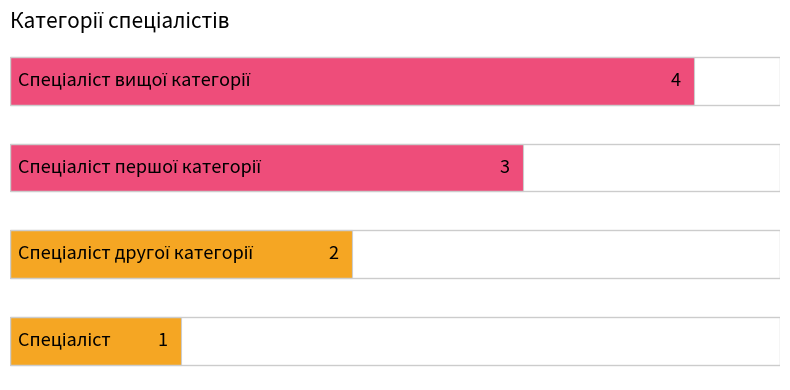

What is the difference between the maximum and minimum values?

3